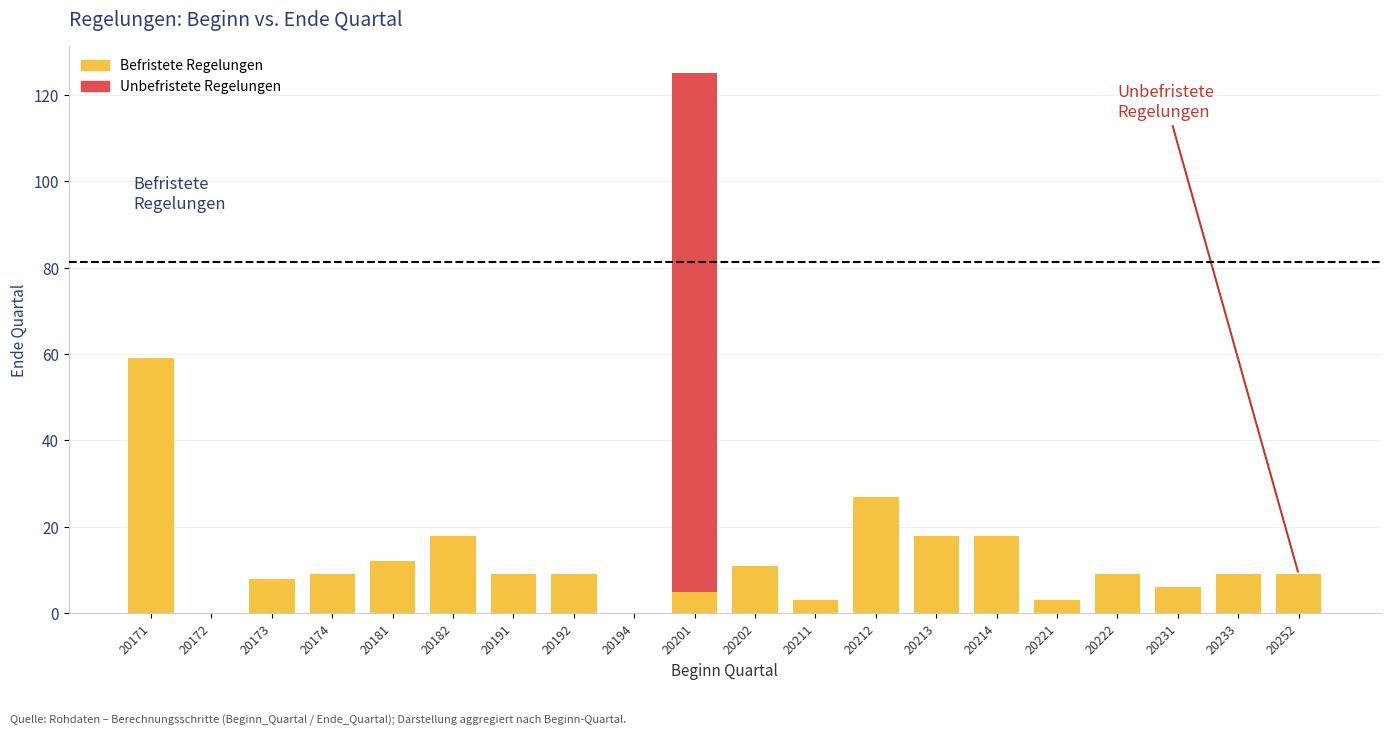

True or false: Befristete Regelungen has a value of 25 at 20182.

False